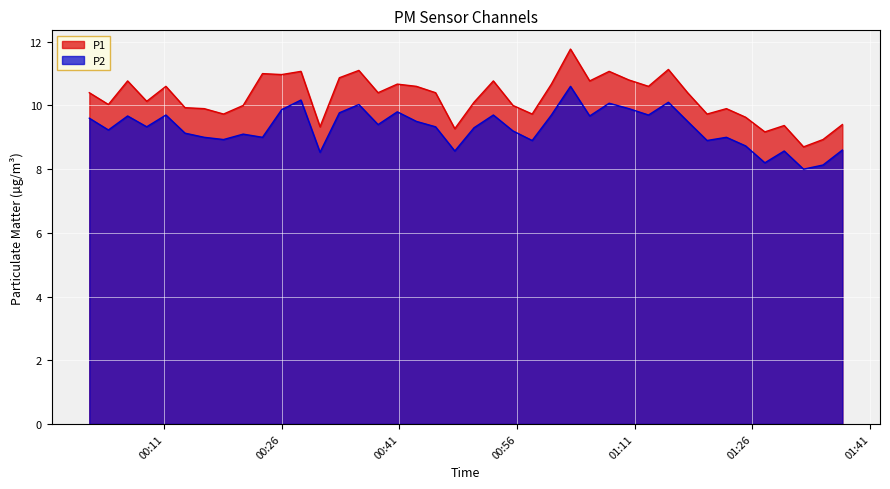

True or false: P1 and P2 cross at least once.

False